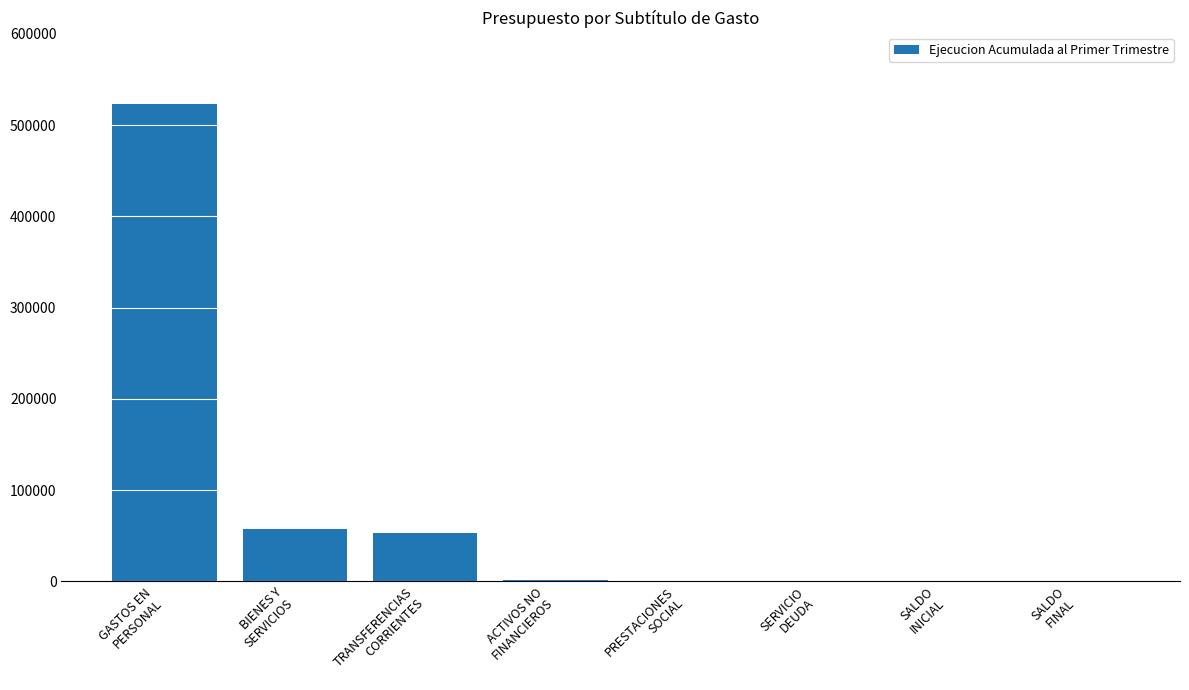

What is the maximum value shown in the chart?

522867